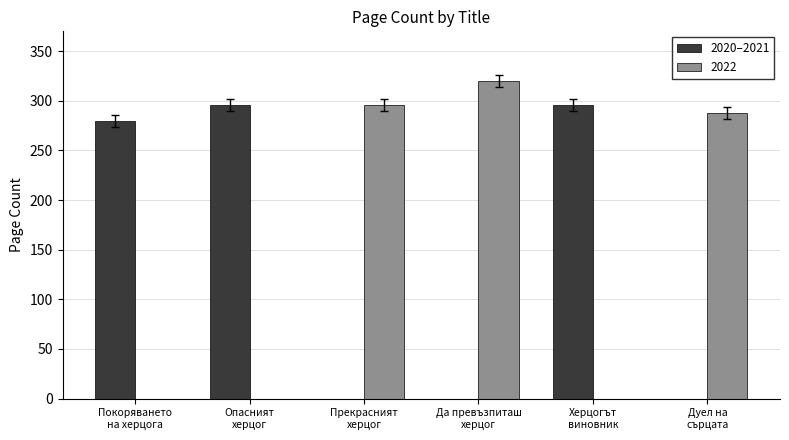

What is the maximum value for 2020–2021?

296